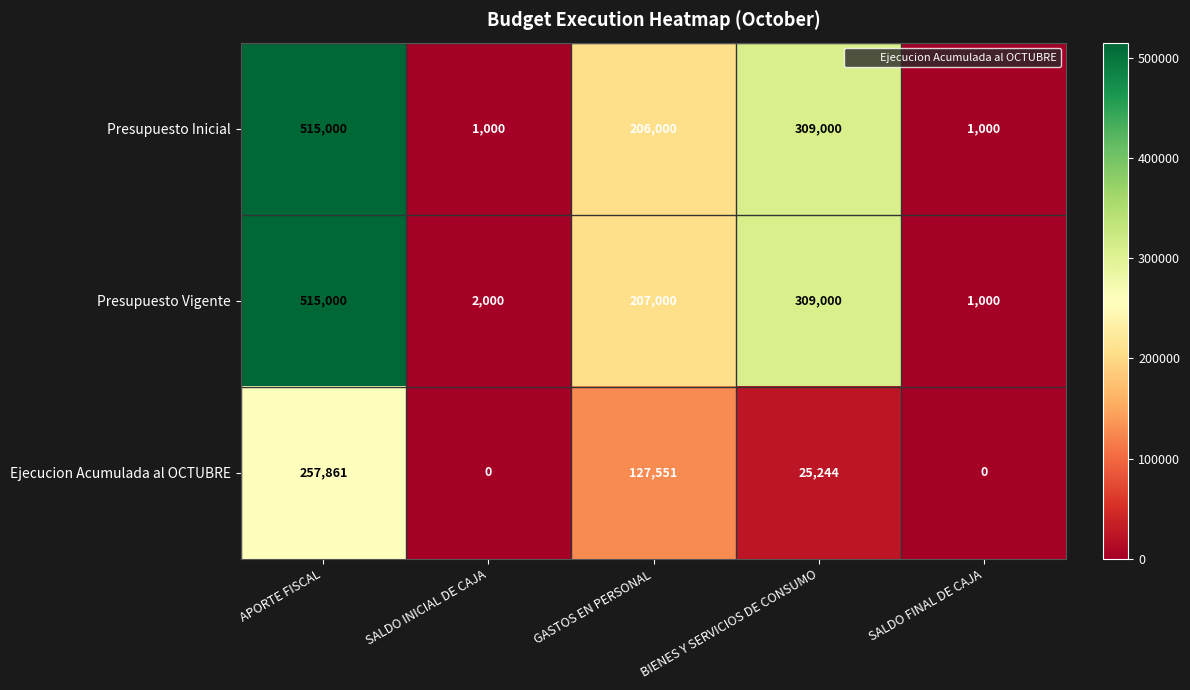

What is the minimum value for Presupuesto Vigente?

1000